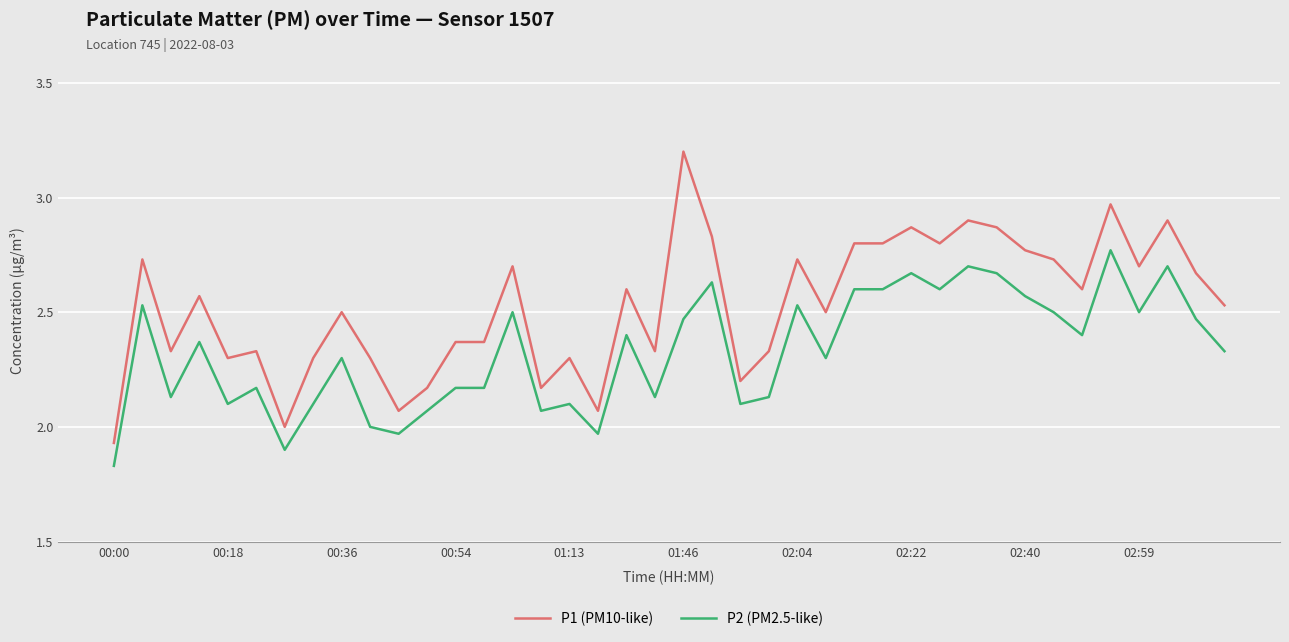

True or false: P2 (PM2.5-like) and P1 (PM10-like) intersect in this chart.

False